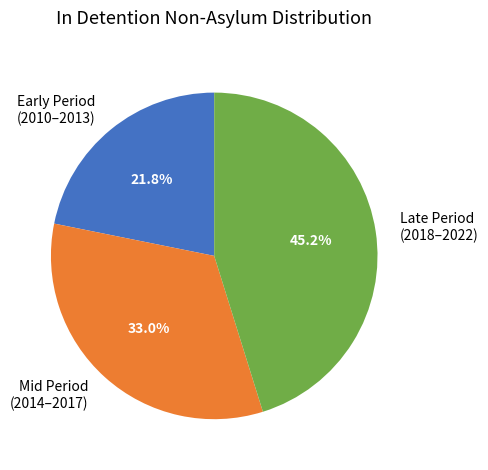

To the nearest percent, what is the difference between the largest and smallest slice percentages?

23%